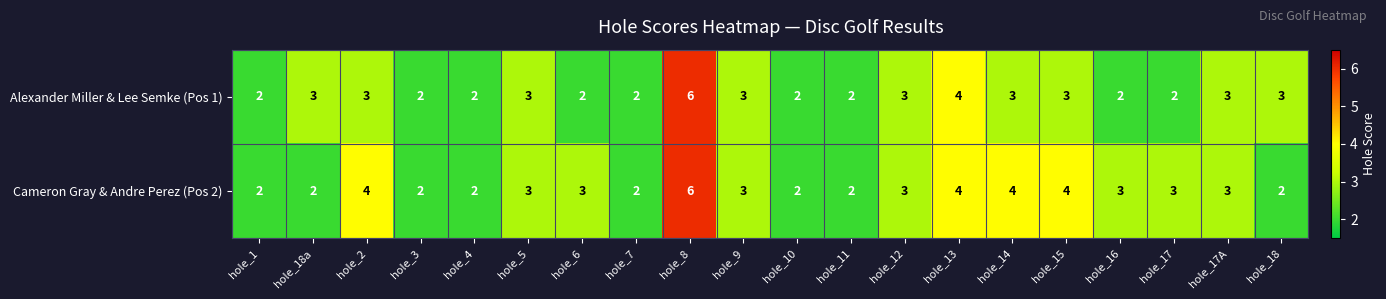

True or false: Alexander Miller & Lee Semke (Pos 1) has a value of 2 at hole_4.

True